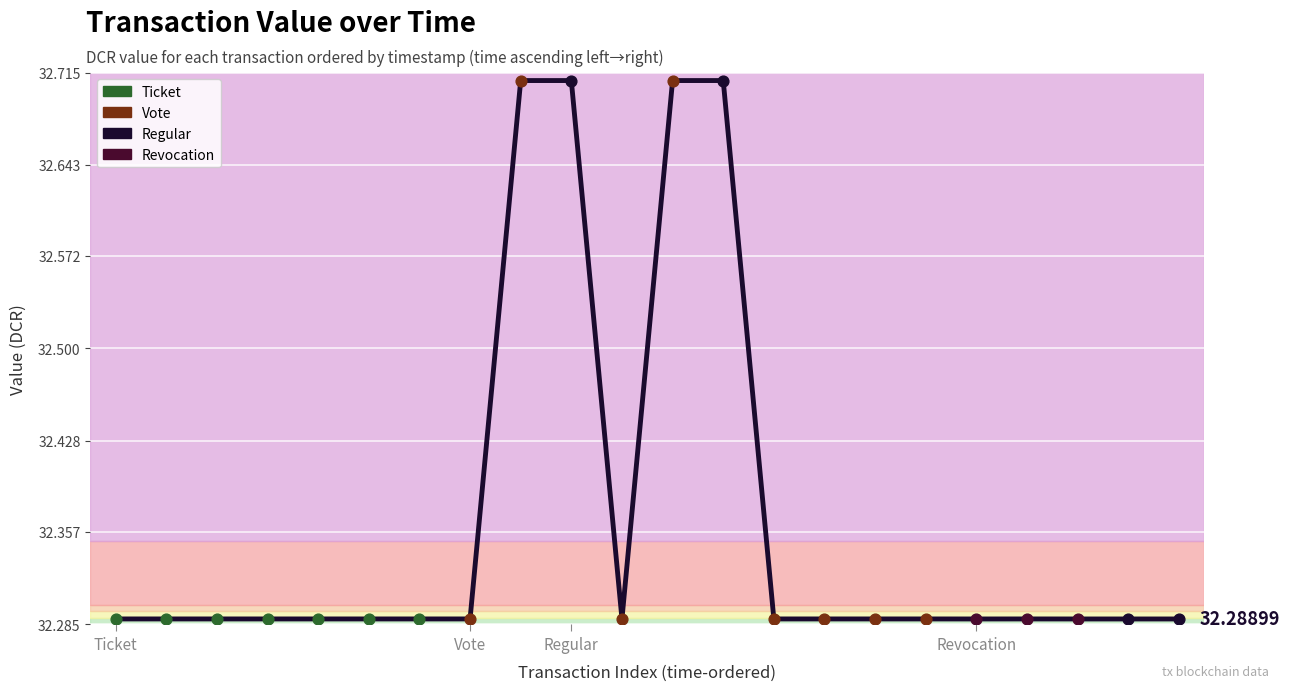

What is the difference between the maximum and minimum values?

0.4